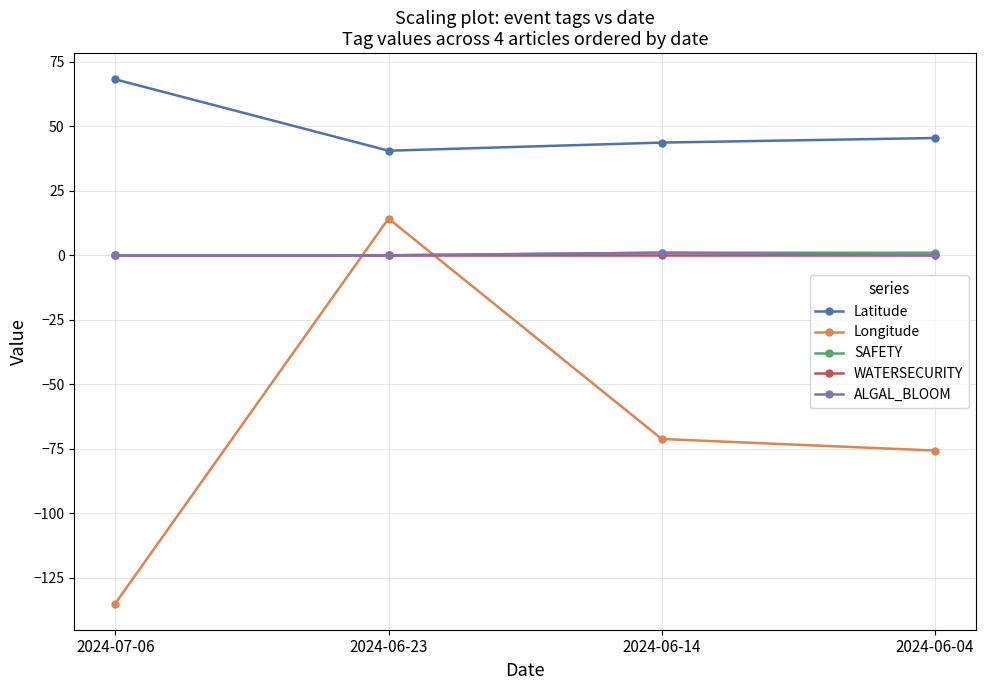

Which series changed the most between 2024-07-06 and 2024-06-23?

Longitude